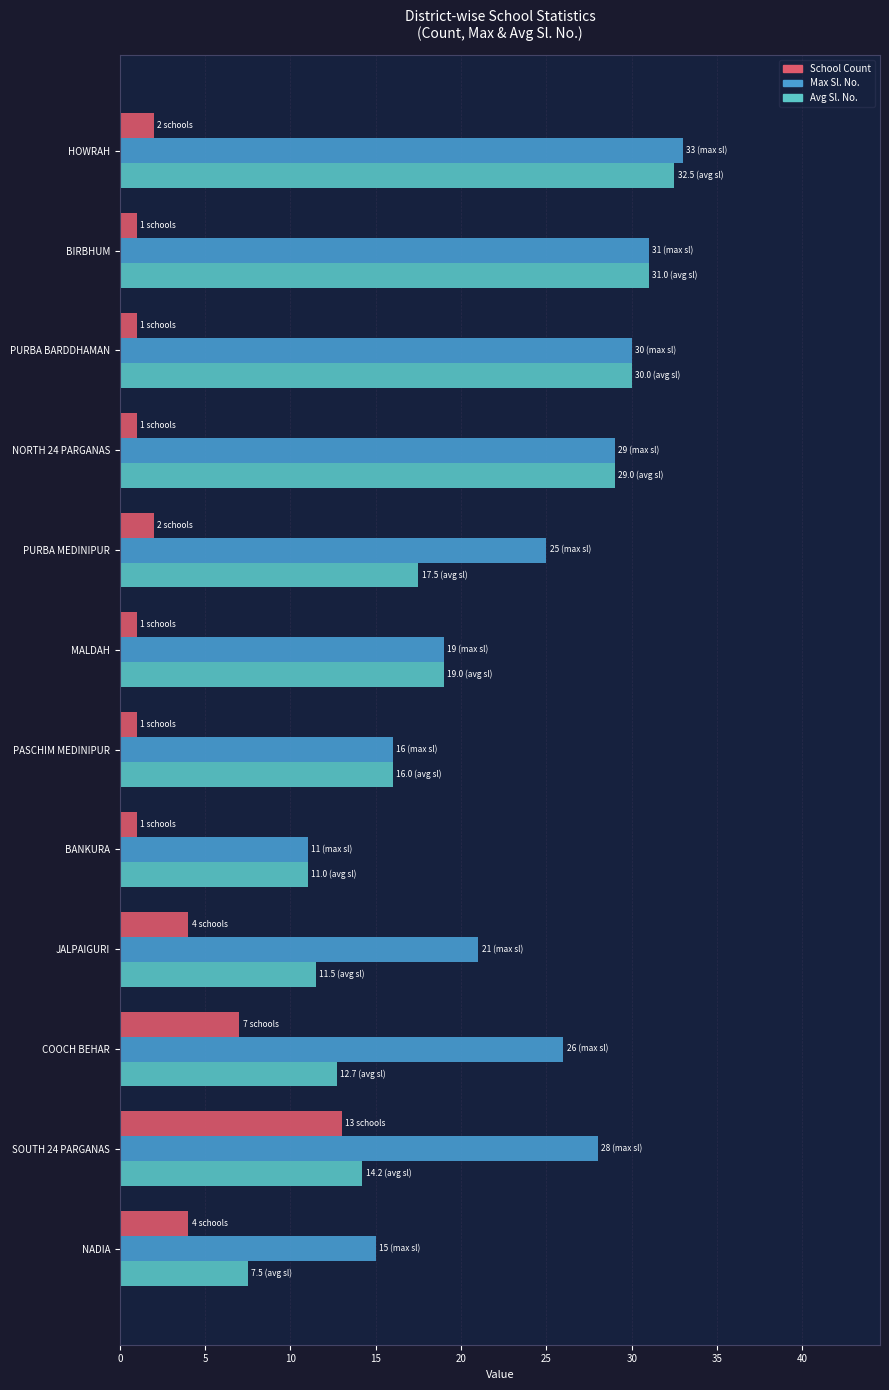

List the series in order of their overall mean, lowest first.

School Count, Avg Sl. No., Max Sl. No.